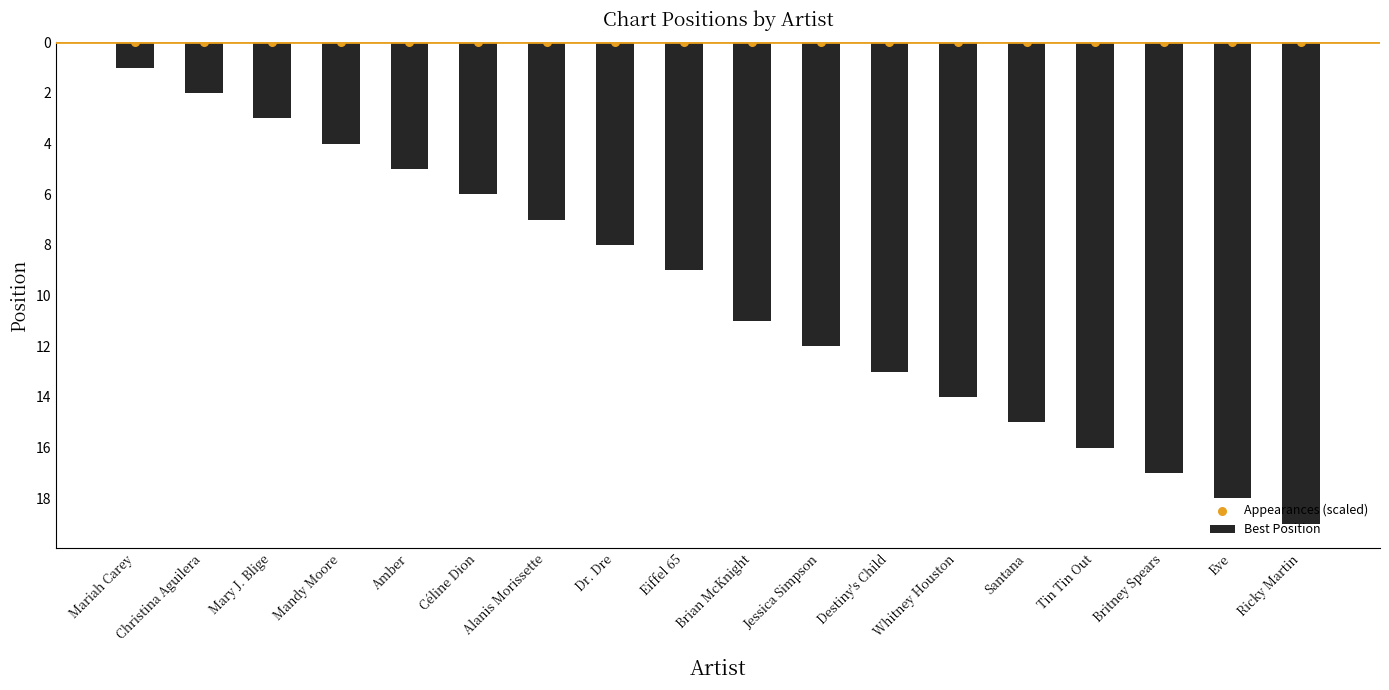

Which series has the widest spread of Y values?

Best Position